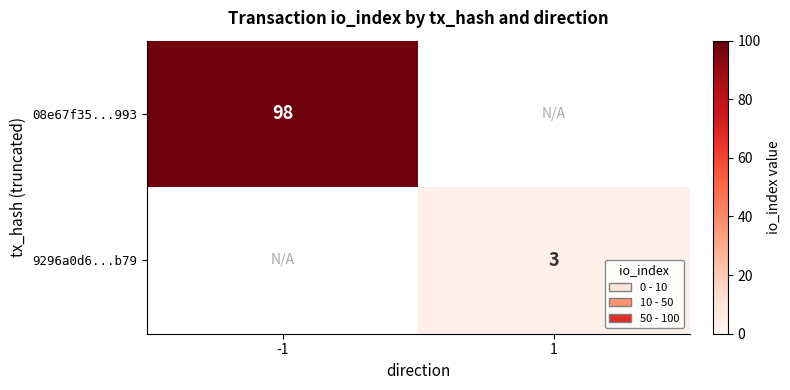

True or false: 08e67f35...993 has a value of 144 at -1.

False